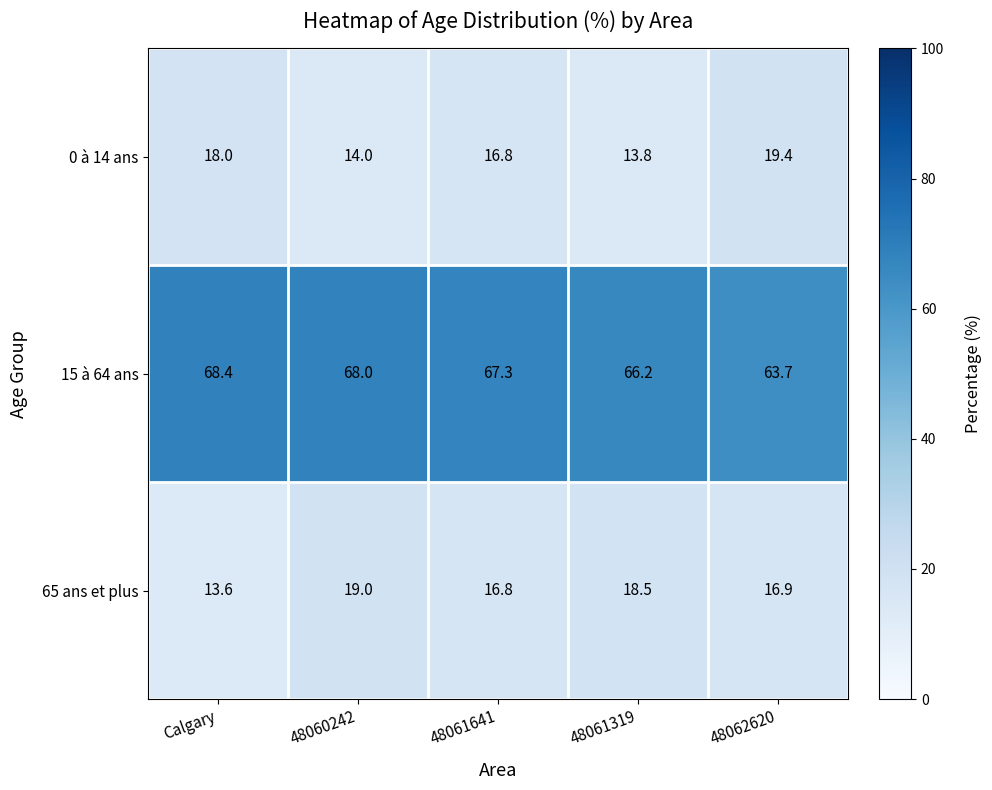

Reading right to left, list all the values displayed in this chart.

0 à 14 ans: 19.4	13.8	16.8	14.0	18.0
15 à 64 ans: 63.7	66.2	67.3	68.0	68.4
65 ans et plus: 16.9	18.5	16.8	19.0	13.6